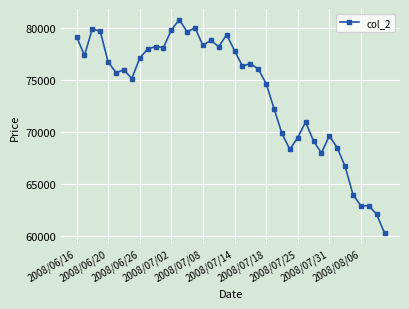

What is the difference between the maximum and minimum values?

20520